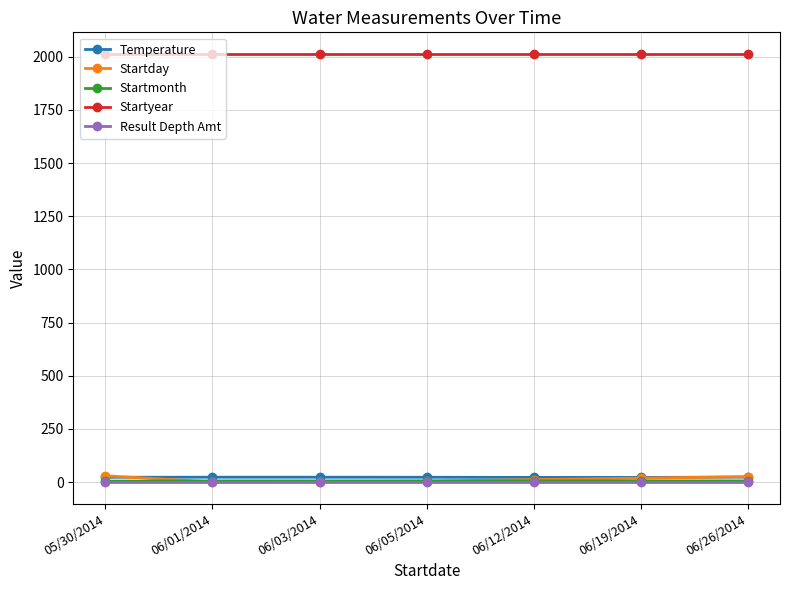

True or false: Startyear has a value of 2014.0 at 06/01/2014.

True